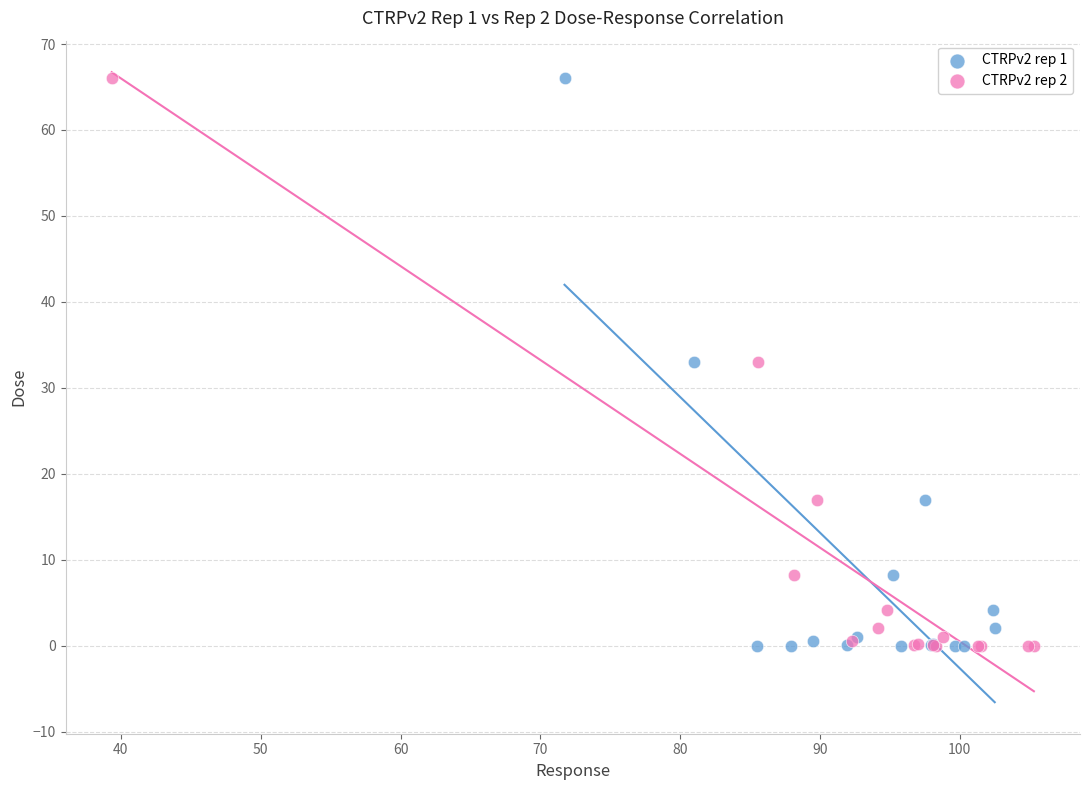

What are all the series names shown in the legend?

CTRPv2 rep 1, CTRPv2 rep 2